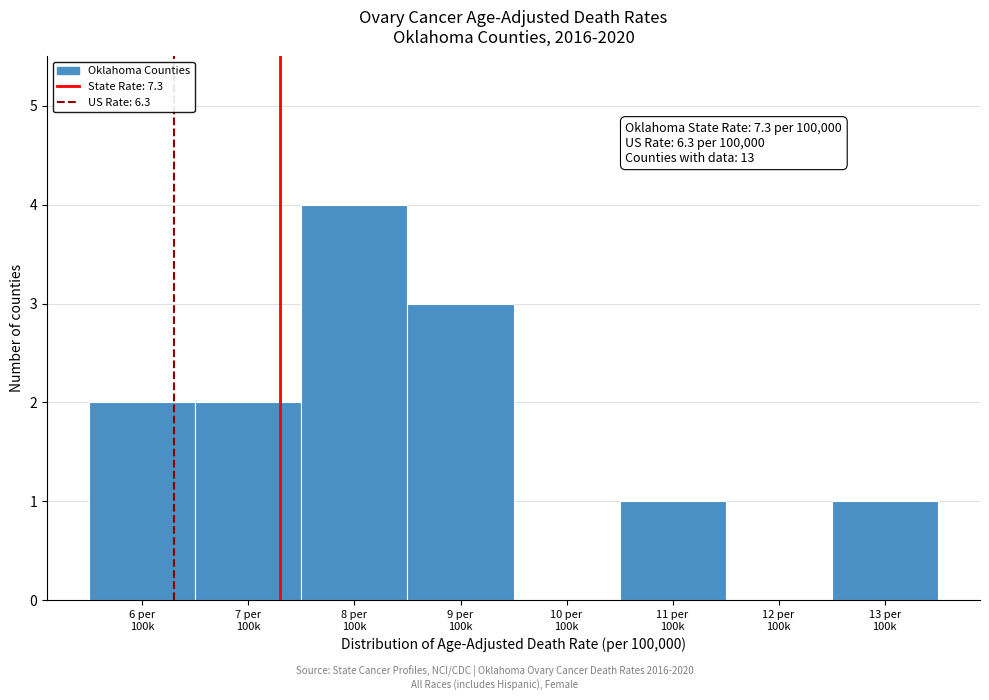

What is the sum of all values?

13